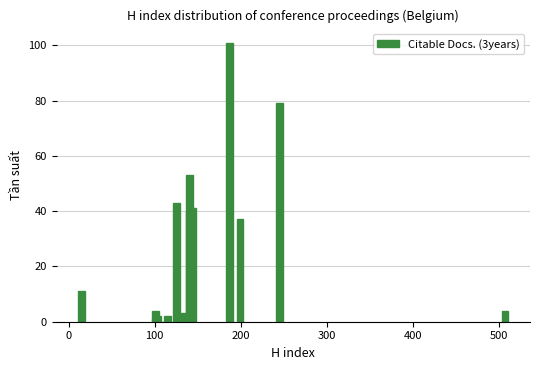

List the labels in order of Citable Docs. (3years) value, largest first.

187, 245, 140, 125, 144, 140, 199, 15, 507, 101, 135, 115, 103, 101, 106, 103